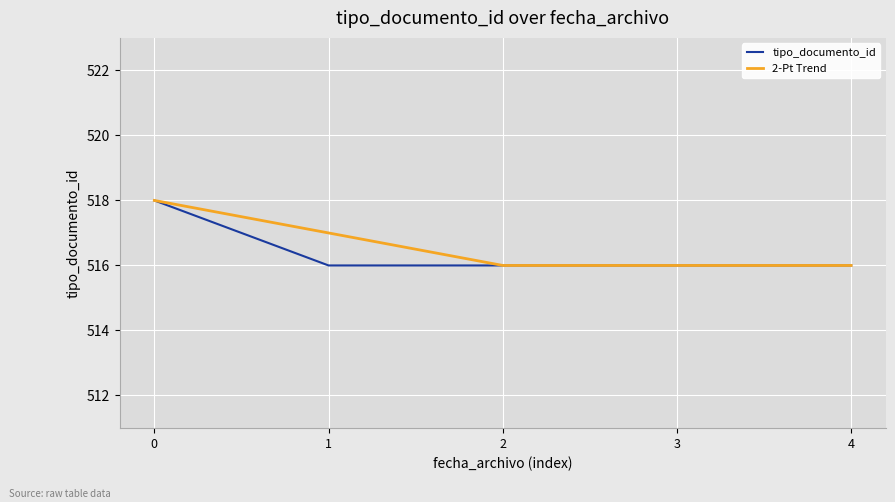

Rank the series at 1 from highest to lowest value.

2-Pt Trend, tipo_documento_id